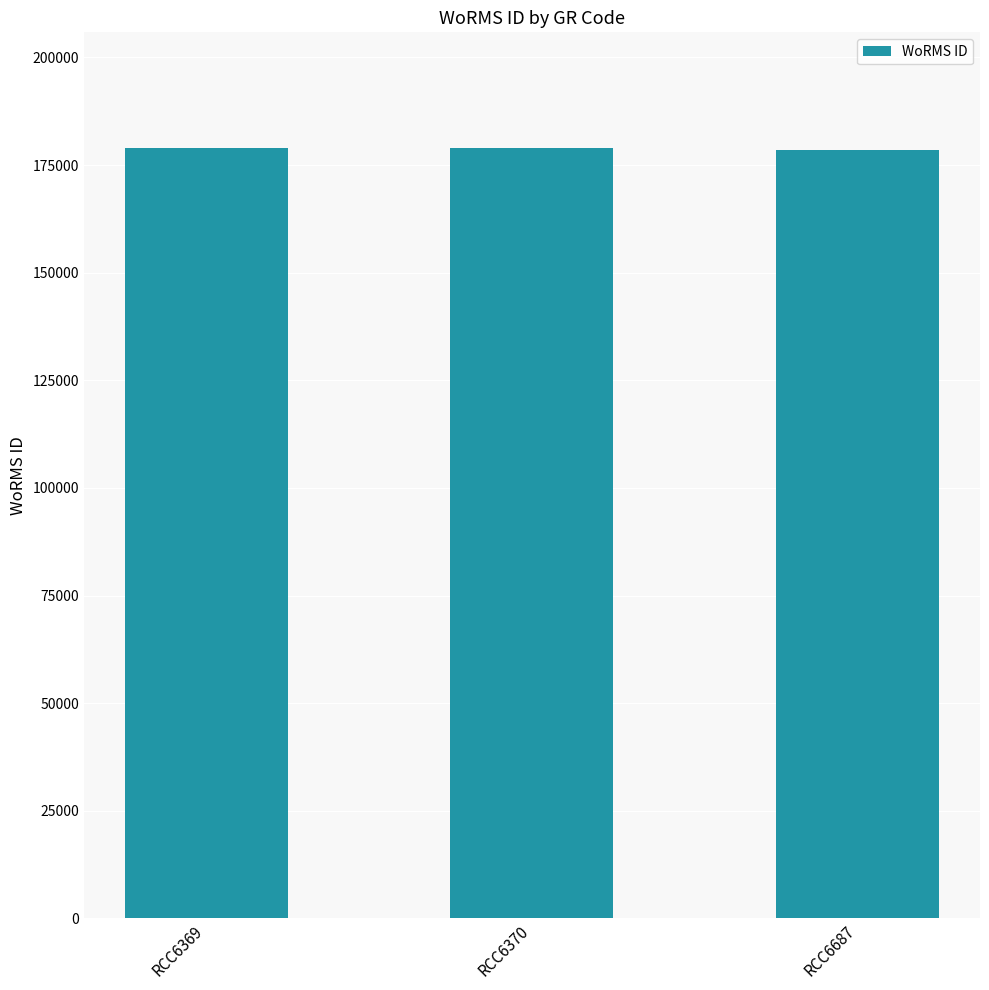

What is the greatest value displayed?

178972